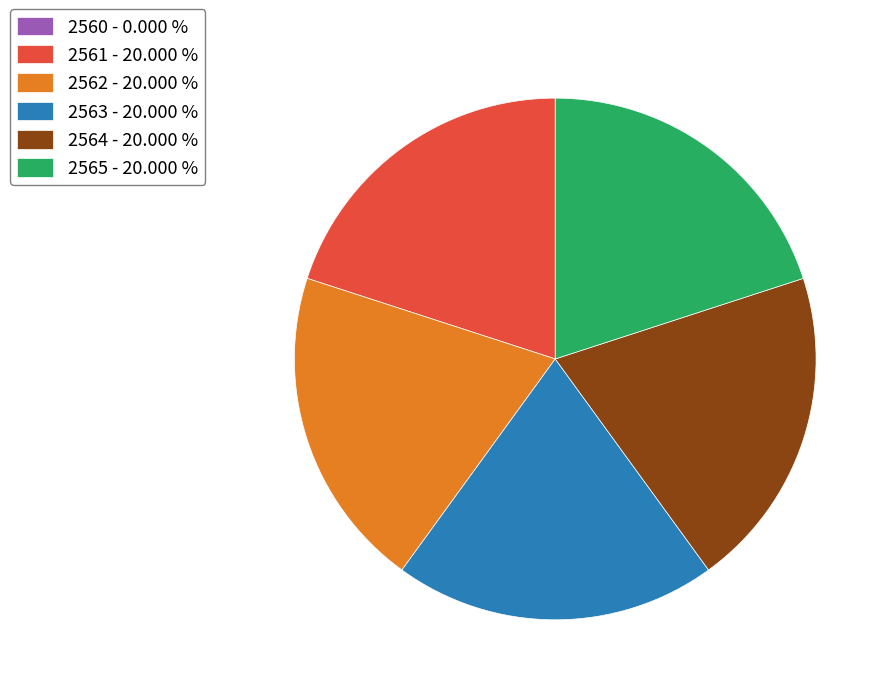

Approximately how many times larger is the value at 2565 - 20.000 % compared to 2562 - 20.000 %?

1.0